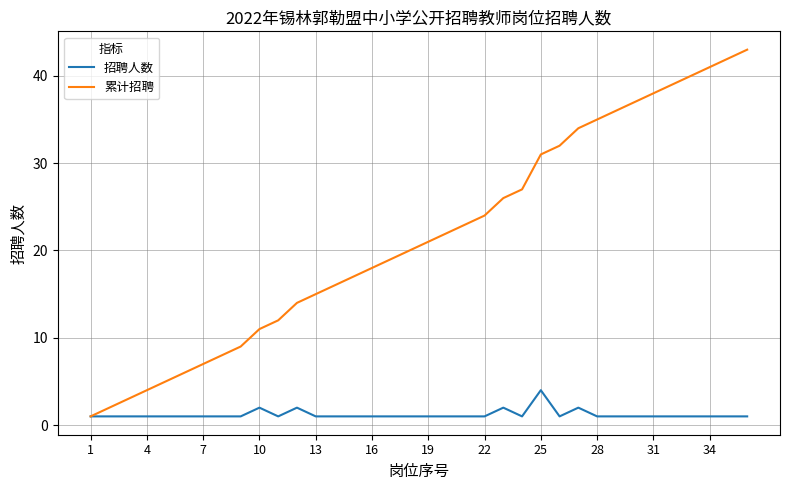

Which series has the largest total across all categories?

累计招聘